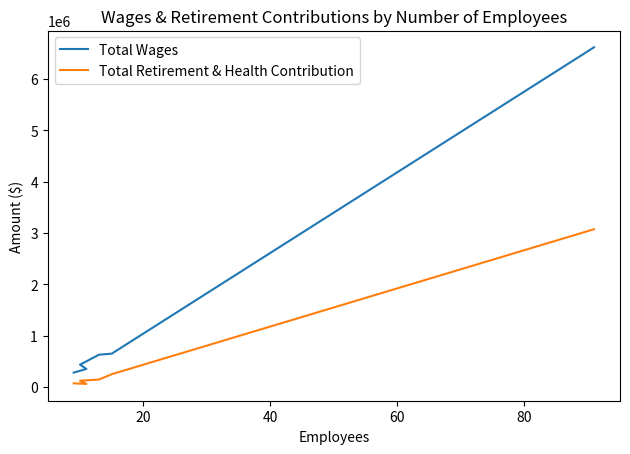

Reading left to right, transcribe all the data shown in this chart.

Total Wages: 6614080	648857	628675	434500	350692	279568
Total Retirement & Health Contribution: 3071537	248654	145494	120266	59679	70523